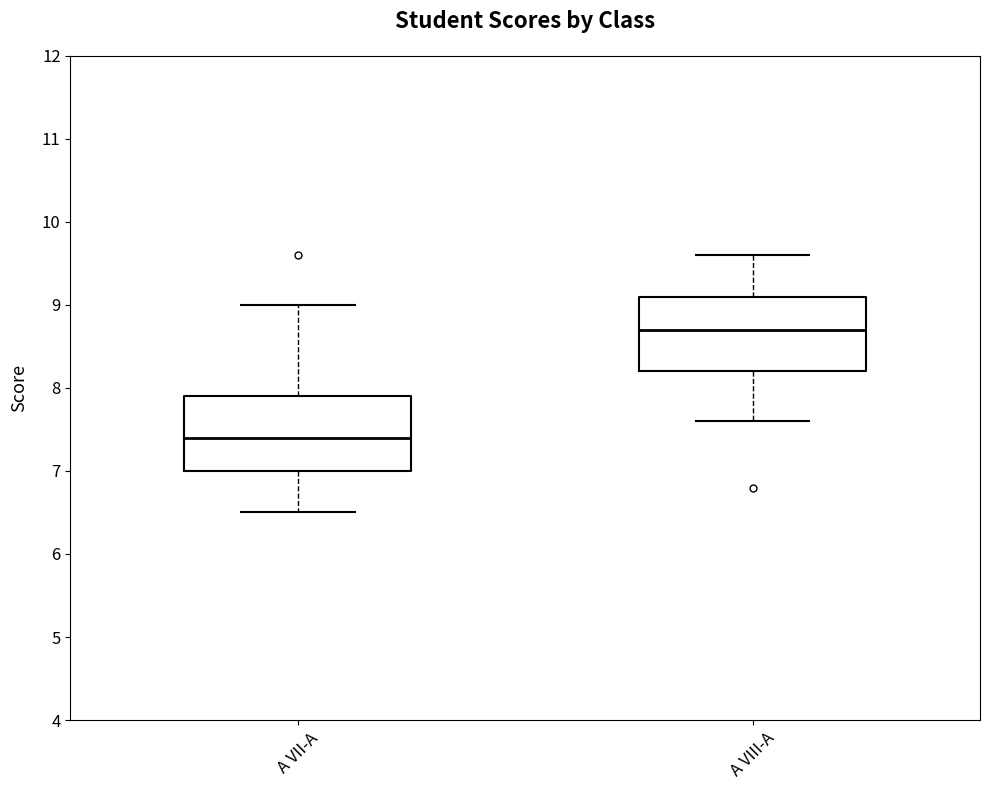

Reading left to right, transcribe this box plot: for each box, give where its median line is, the range the box spans, and where its two whiskers end, as read against the y-axis. The values are not printed on the chart, so give them approximately, as read against the axis.

A VII-A: median 7.4, box 7.0 to 7.9, whiskers 6.5 to 9.0
A VIII-A: median 8.7, box 8.2 to 9.1, whiskers 7.6 to 9.6